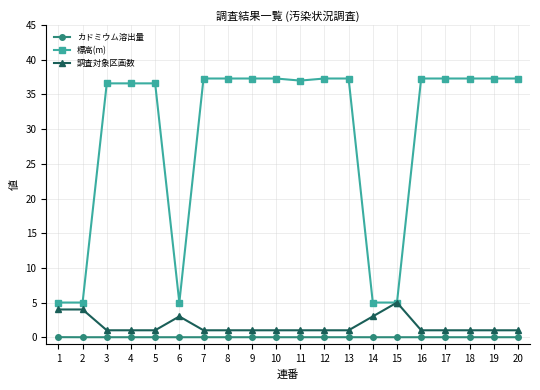

True or false: 調査対象区画数 and カドミウム溶出量 intersect in this chart.

False